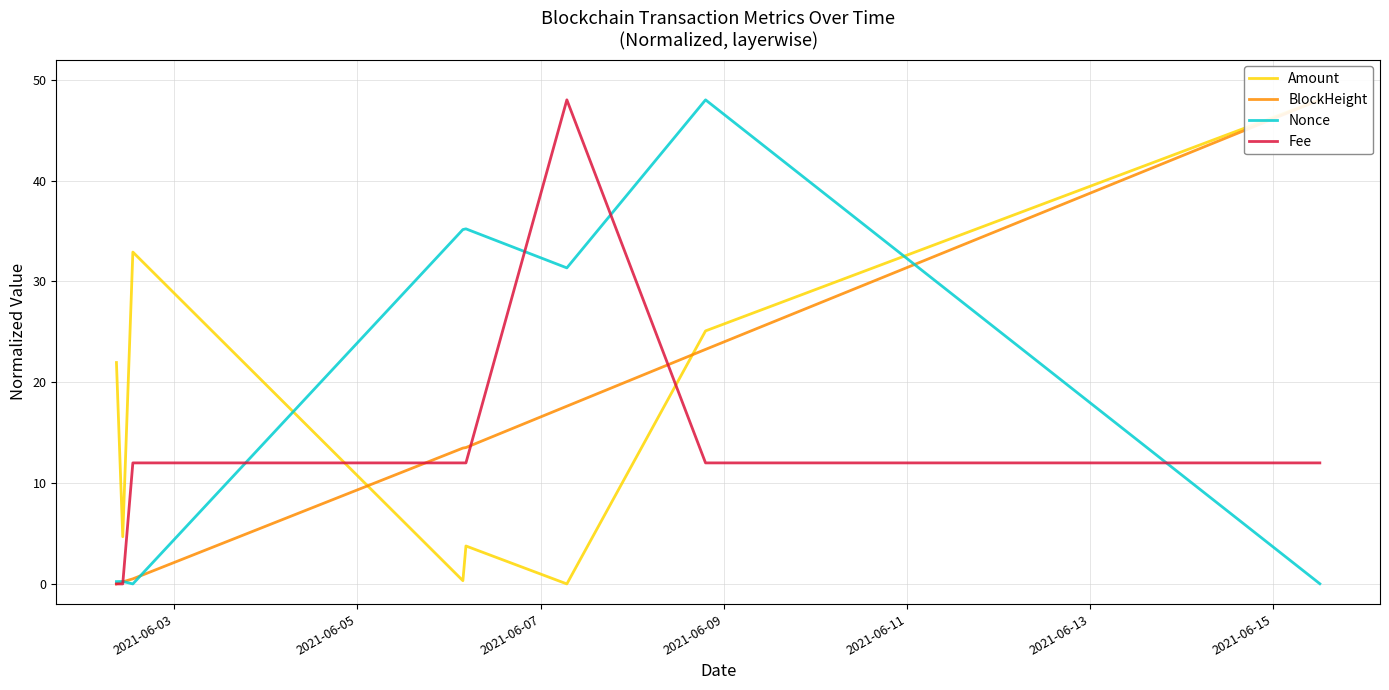

How many categories are shown in the chart?

8